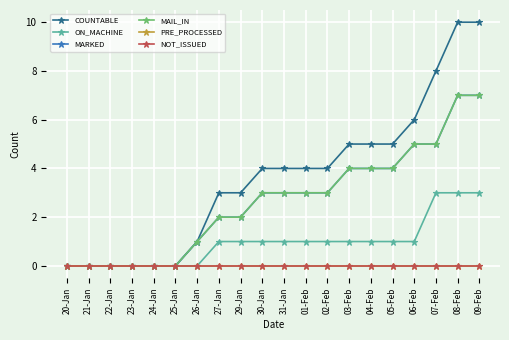

True or false: NOT_ISSUED and COUNTABLE intersect in this chart.

False